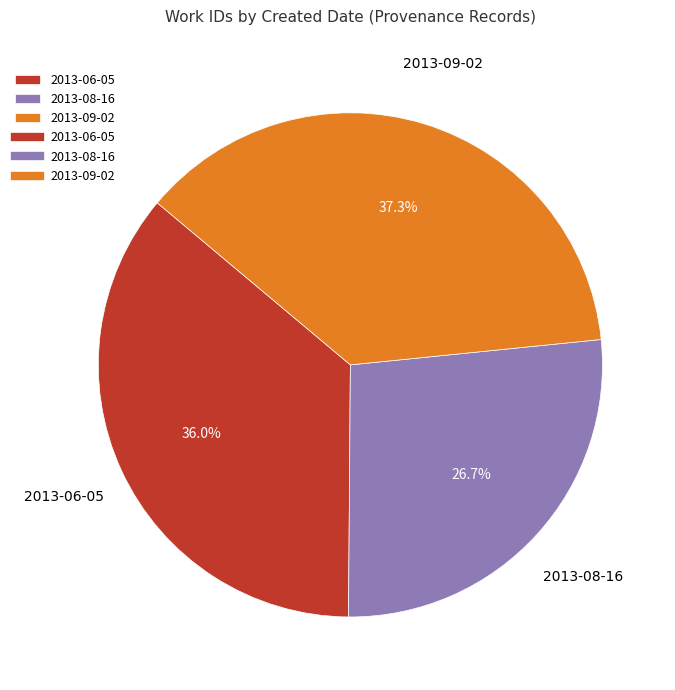

Does 2013-09-02 account for over 50% of the chart?

No